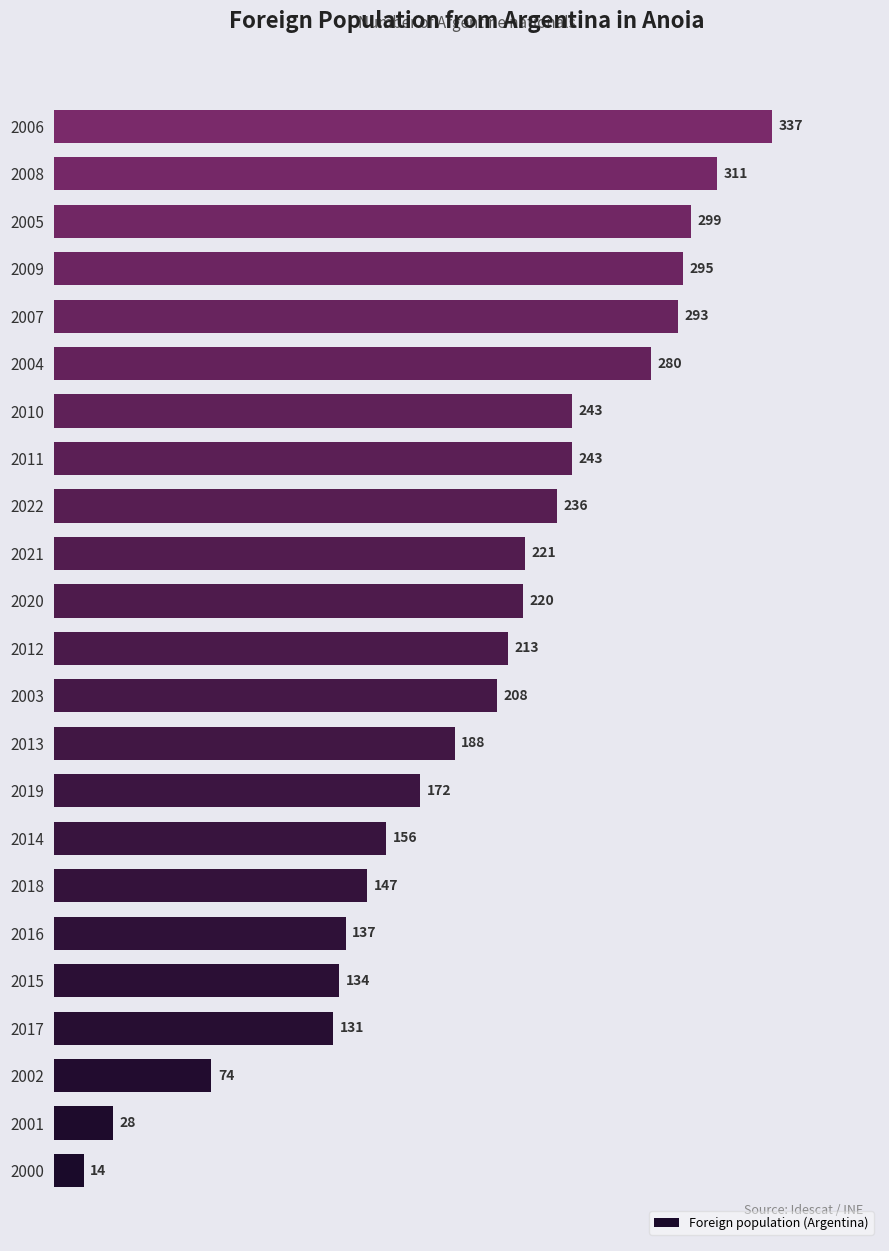

What is the average value?

199